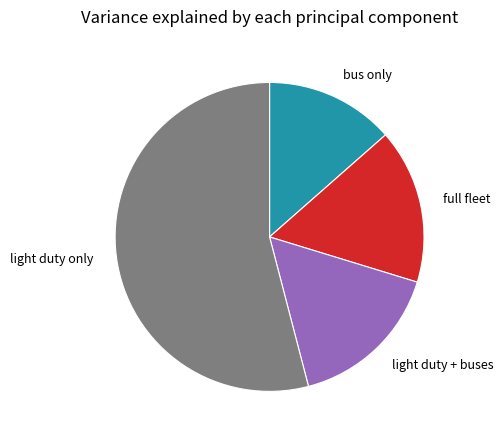

Between light duty only and full fleet, which is larger?

light duty only